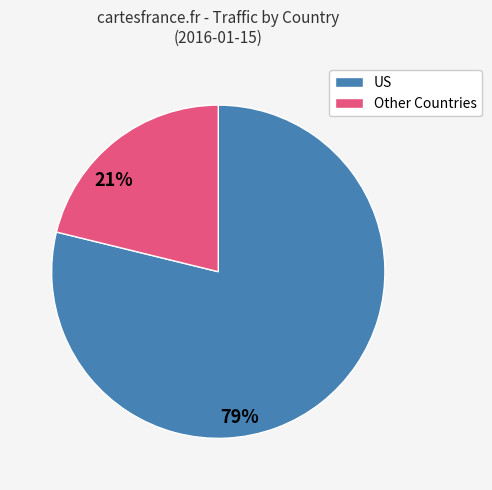

Does any single category account for the majority?

Yes